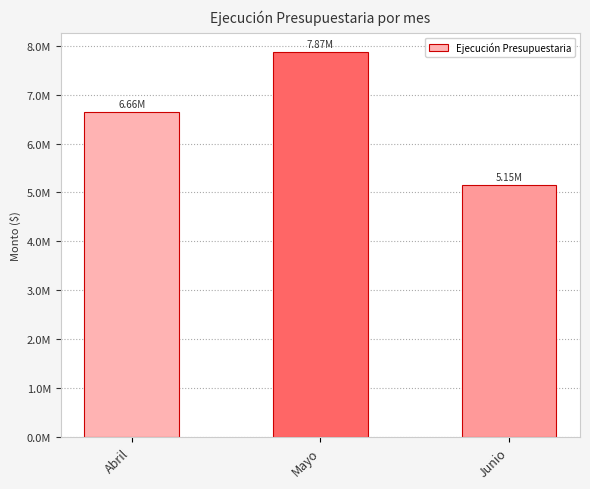

Does the chart contain any negative values?

No